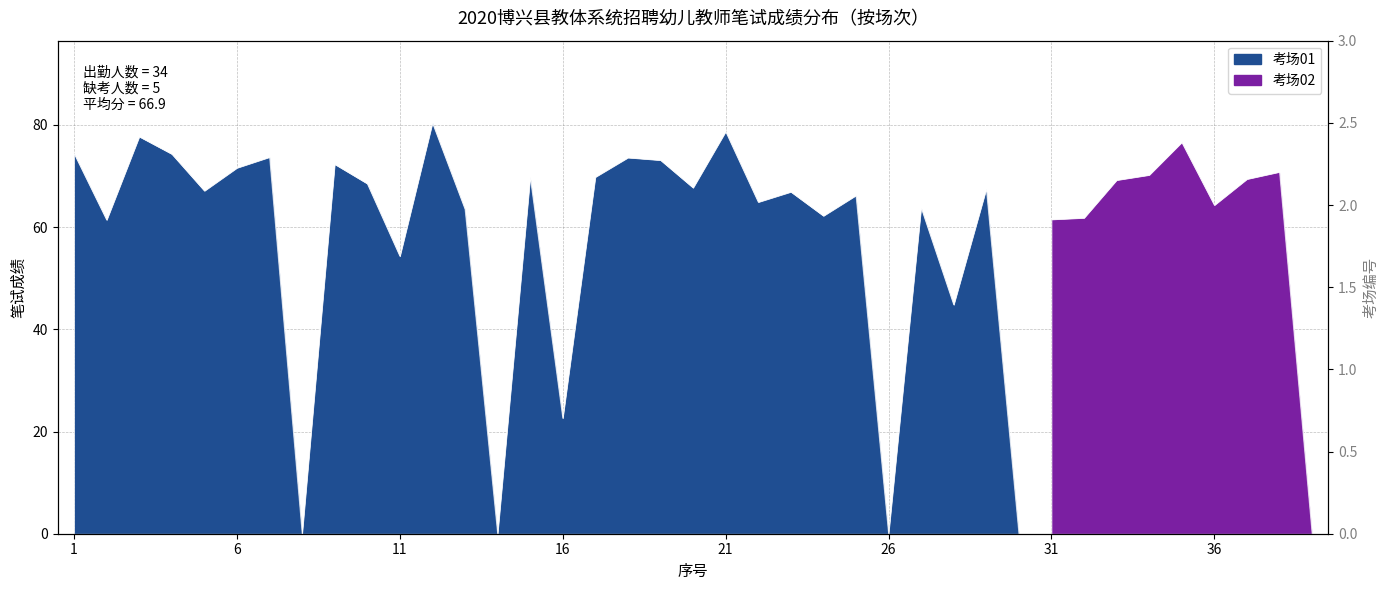

The value at 4 is 2. True or false?

False